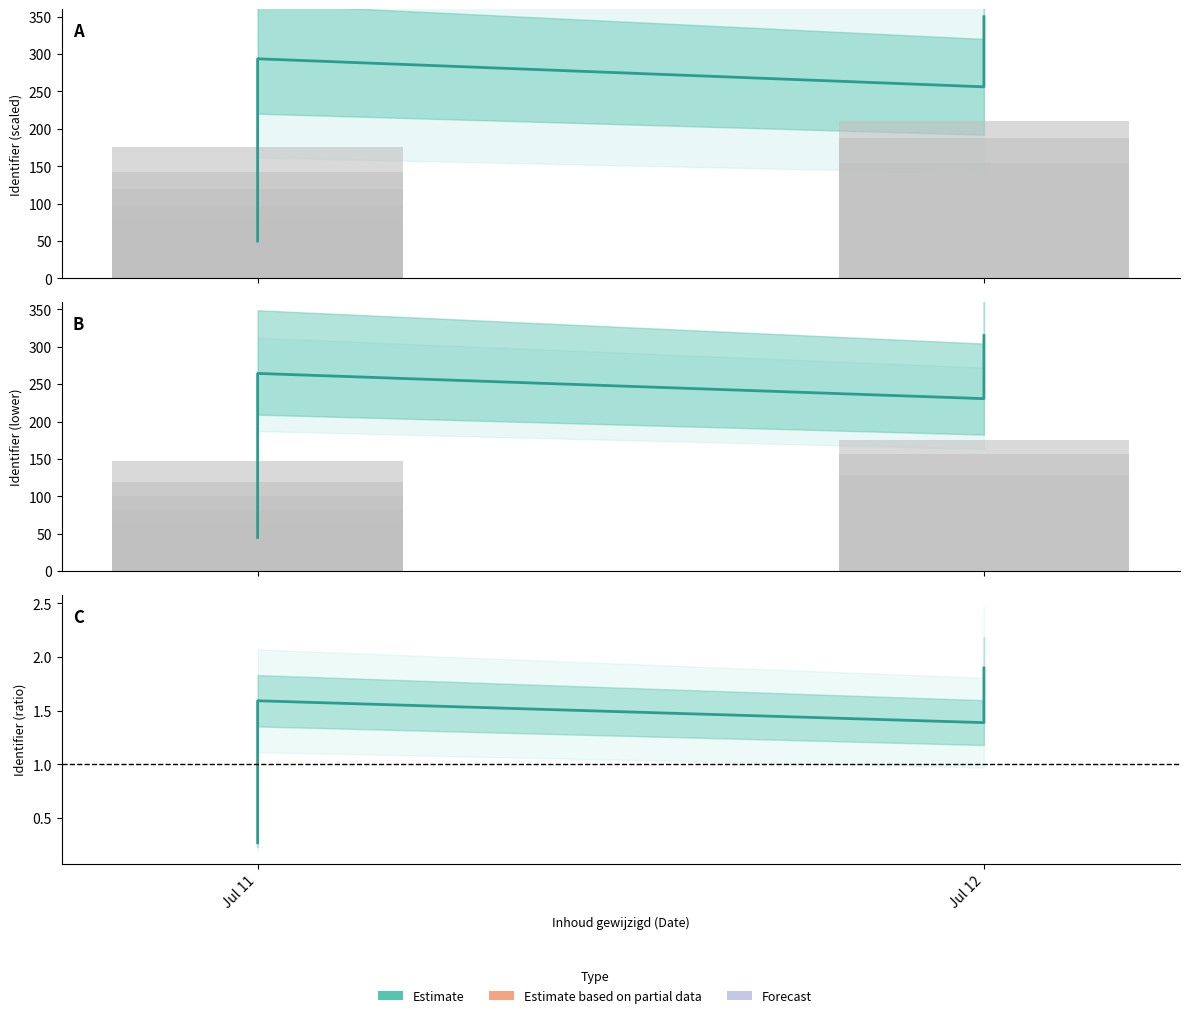

Is it true that Forecast equals 0.3 at Jul 11?

True